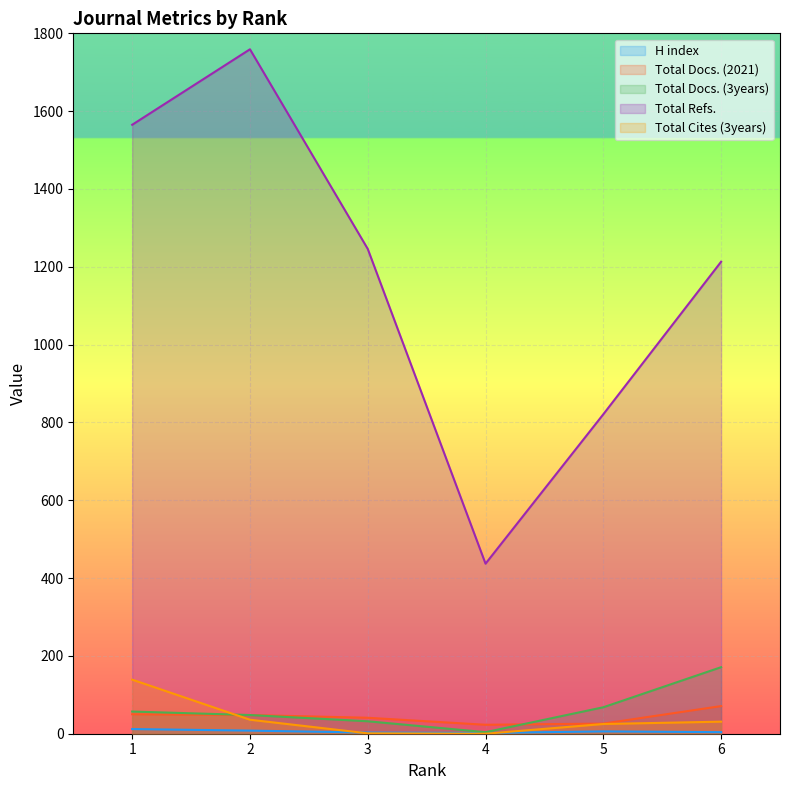

True or false: H index and Total Refs. intersect in this chart.

False